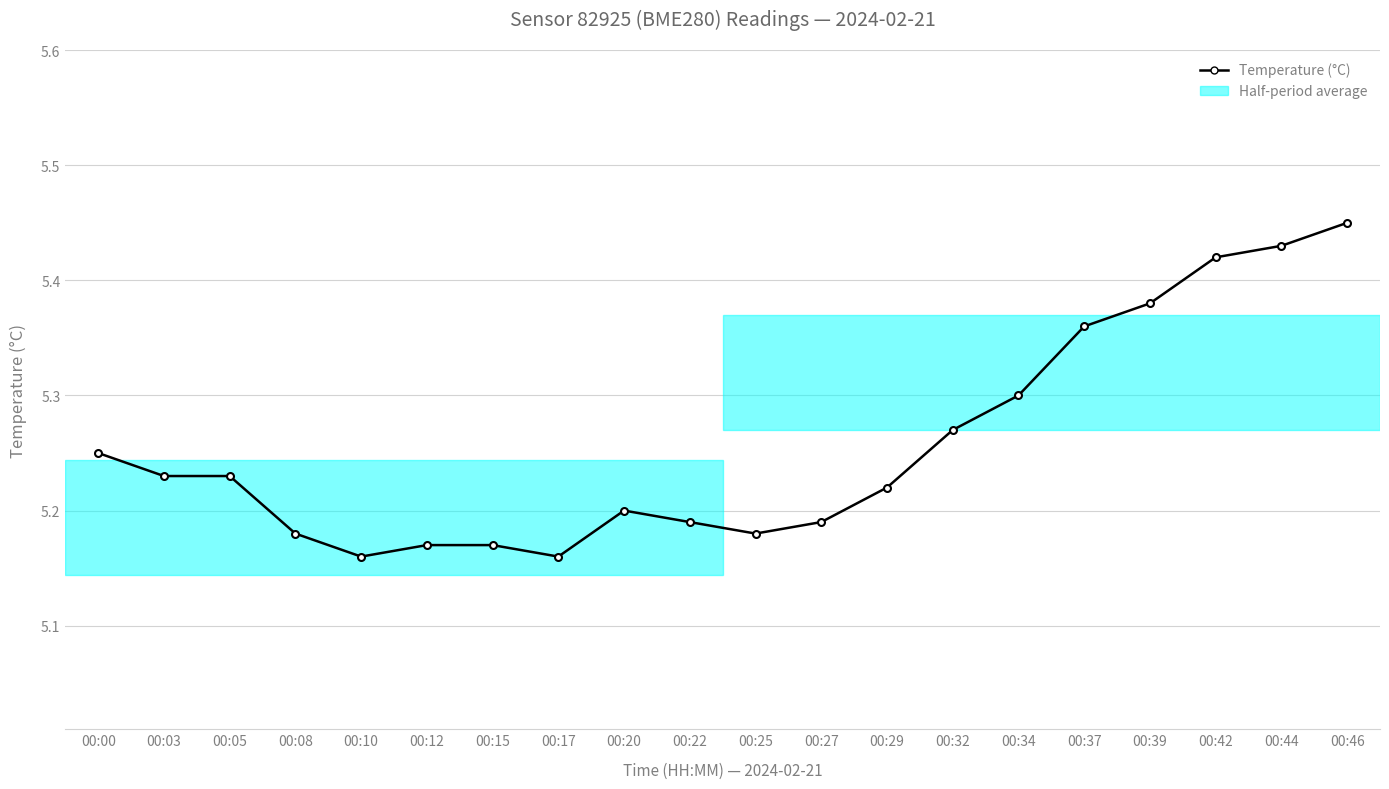

Approximately how many times larger is the value at 00:37 compared to 00:00?

1.0